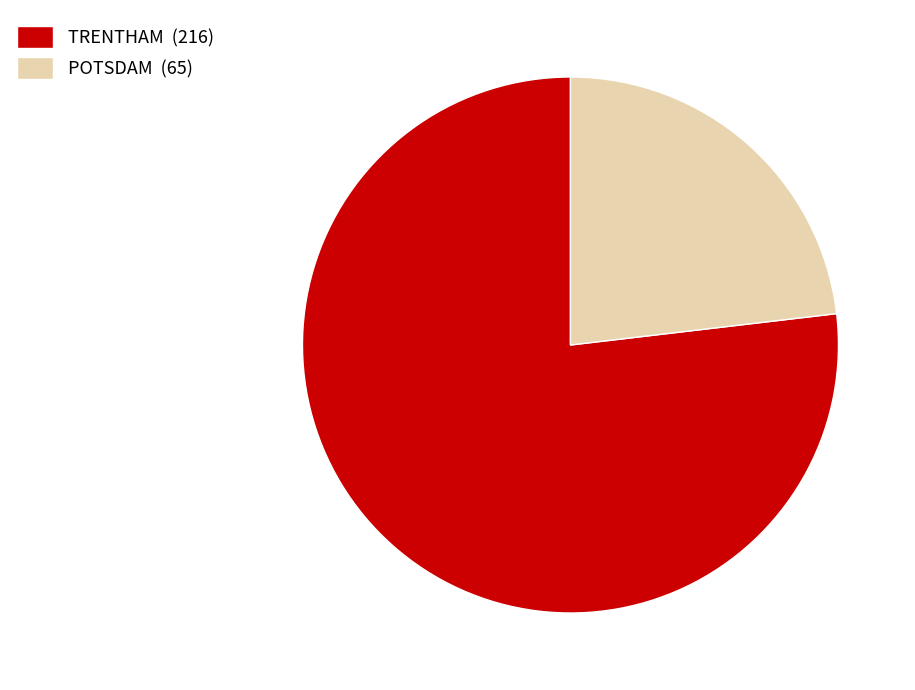

Do TRENTHAM (216) and POTSDAM (65) together represent more than half of the pie?

Yes